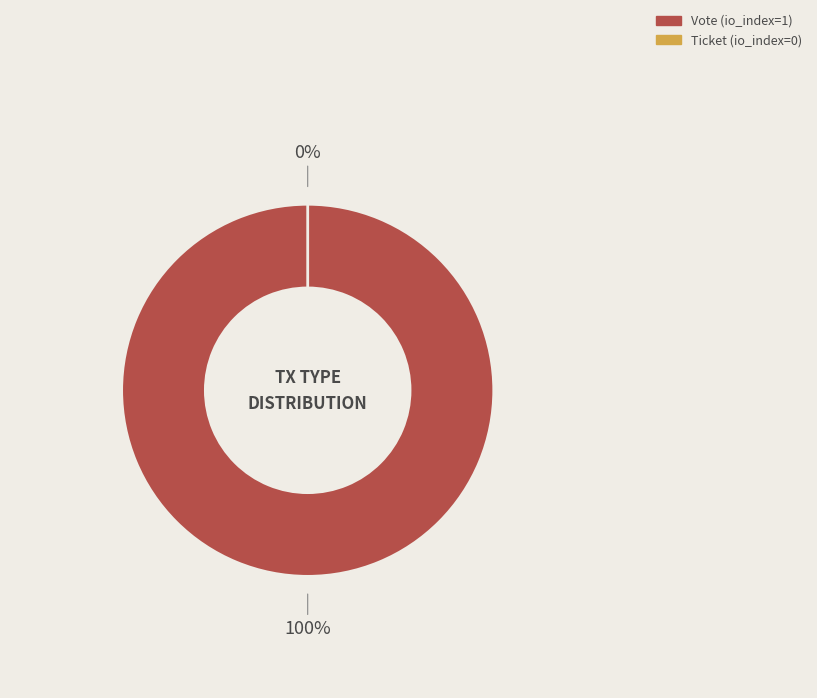

To the nearest percent, what is the difference between the largest and smallest slice percentages?

100%